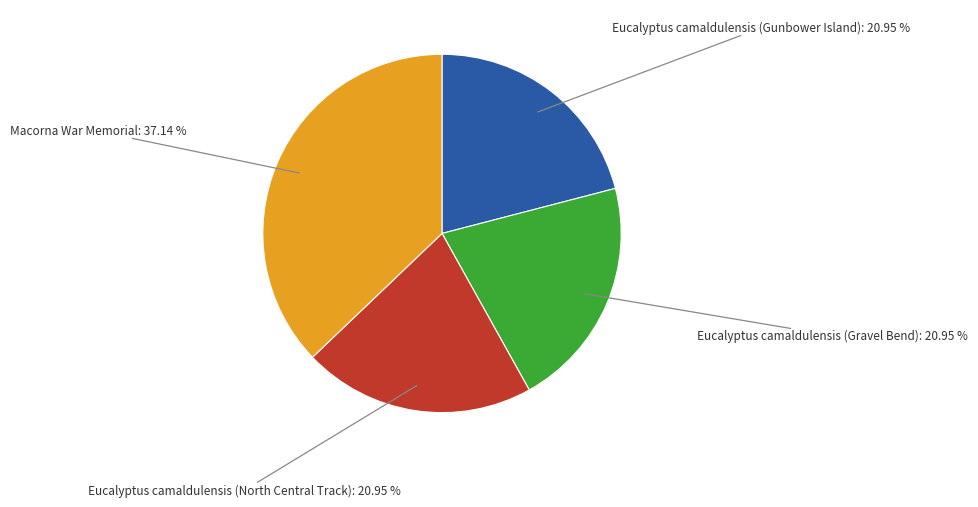

Is there a majority slice in this chart?

No